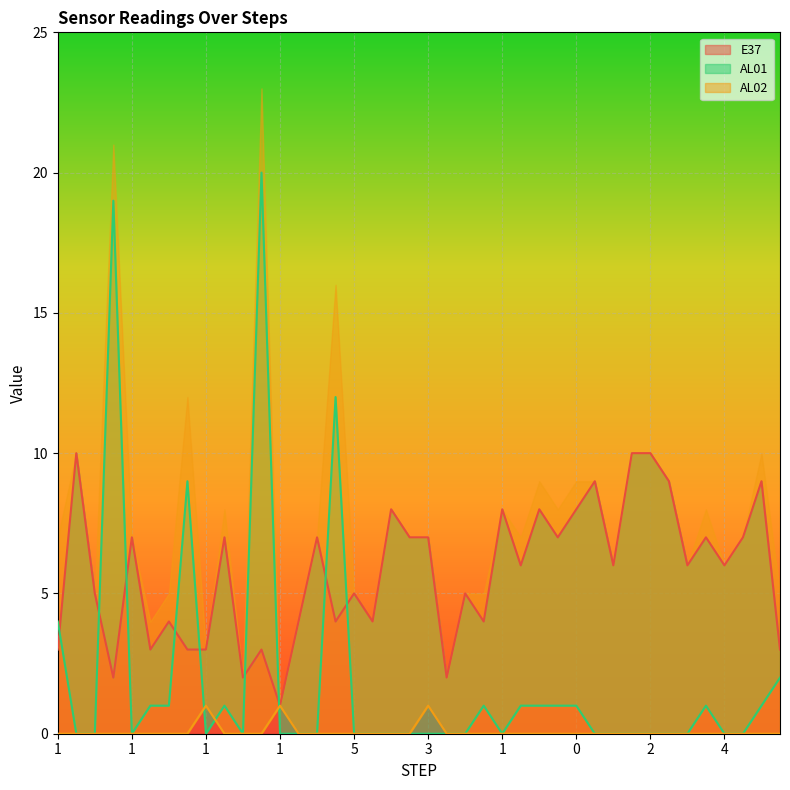

What are all the series names shown in the legend?

E37, AL01, AL02